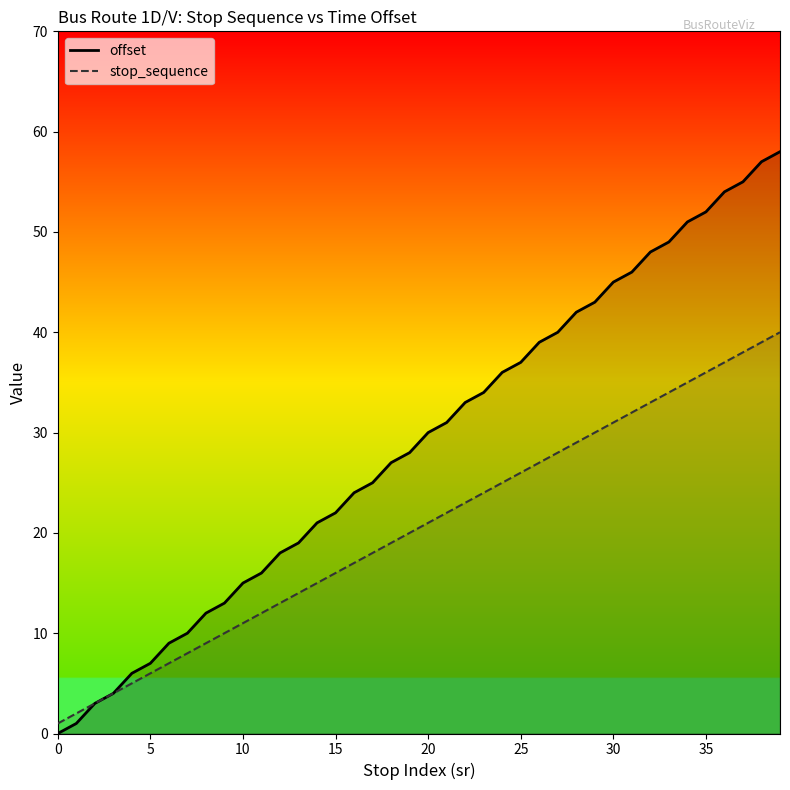

True or false: offset has more than 0 points higher than both neighbors.

False